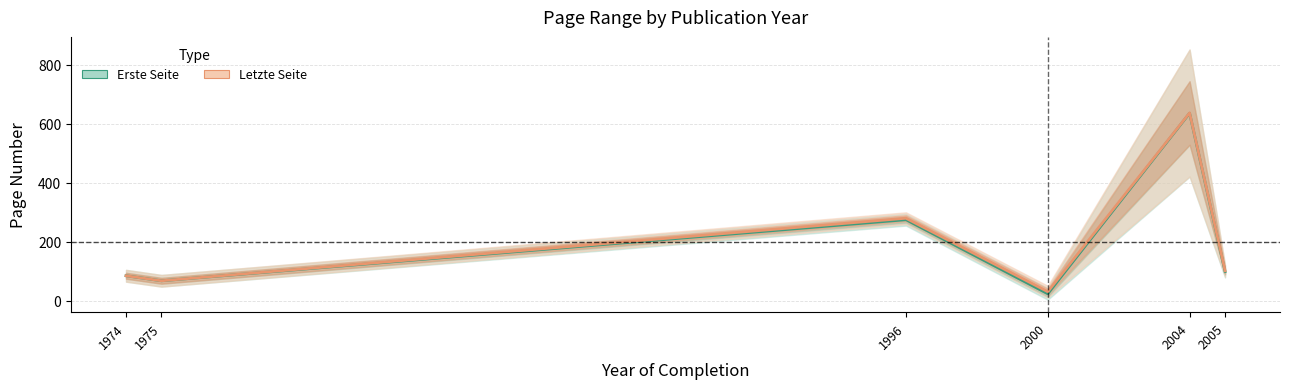

How many lines are shown in the chart?

2